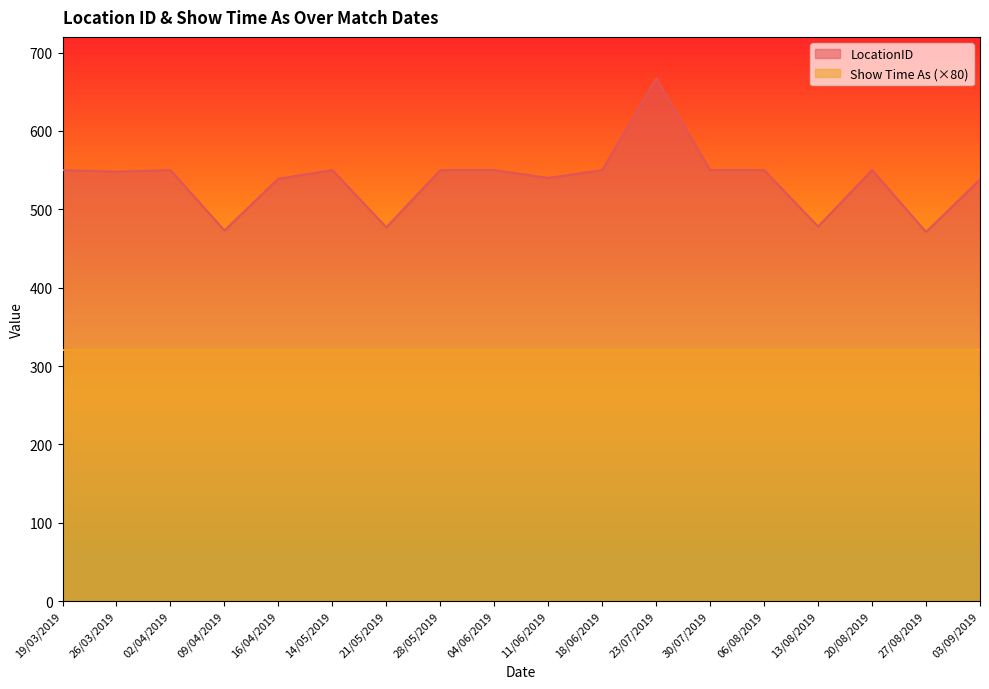

What is the change in value from 16/04/2019 to 11/06/2019?

+1